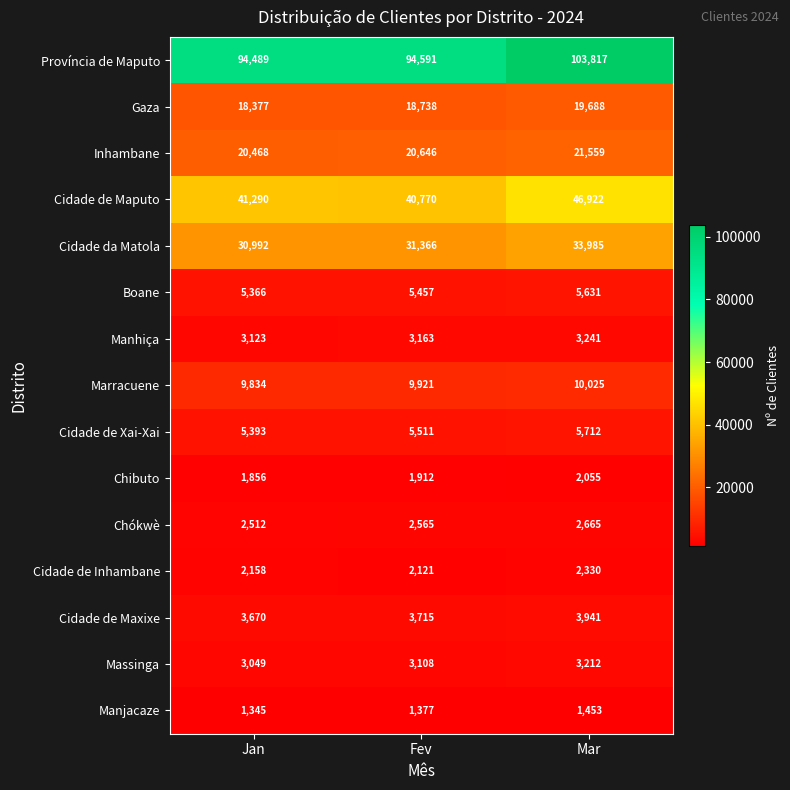

List the series in order of their peak value, lowest first.

Manjacaze, Chibuto, Cidade de Inhambane, Chókwè, Massinga, Manhiça, Cidade de Maxixe, Boane, Cidade de Xai-Xai, Marracuene, Gaza, Inhambane, Cidade da Matola, Cidade de Maputo, Província de Maputo